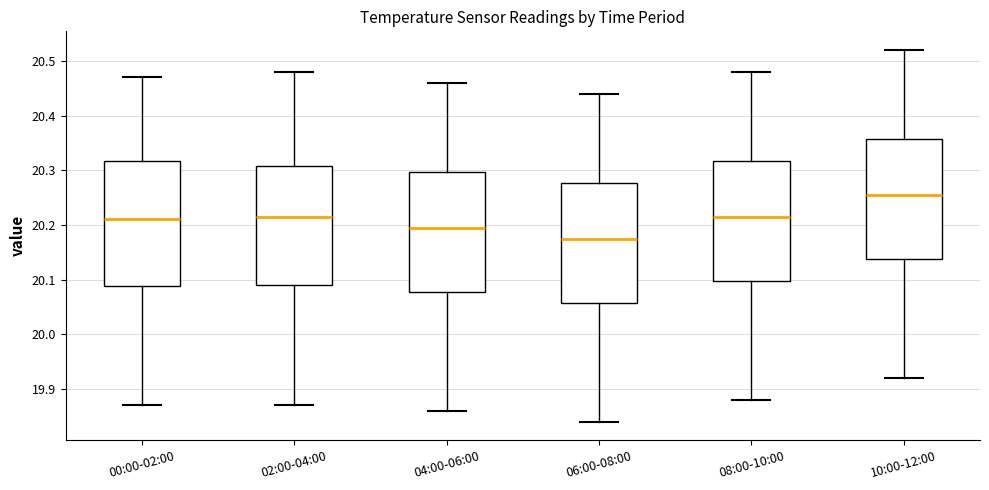

Where does the upper whisker of the box for 04:00-06:00 end on the y-axis? The values are not printed on the chart, so give them approximately, as read against the axis.

20.46